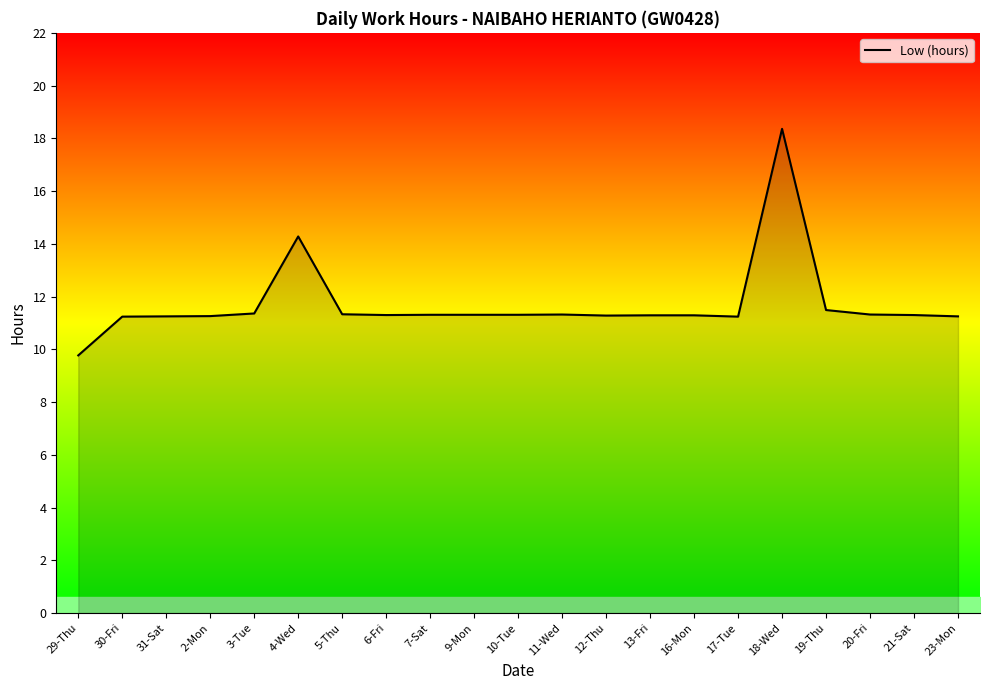

Is it true that the value at 31-Sat is 11.2?

True